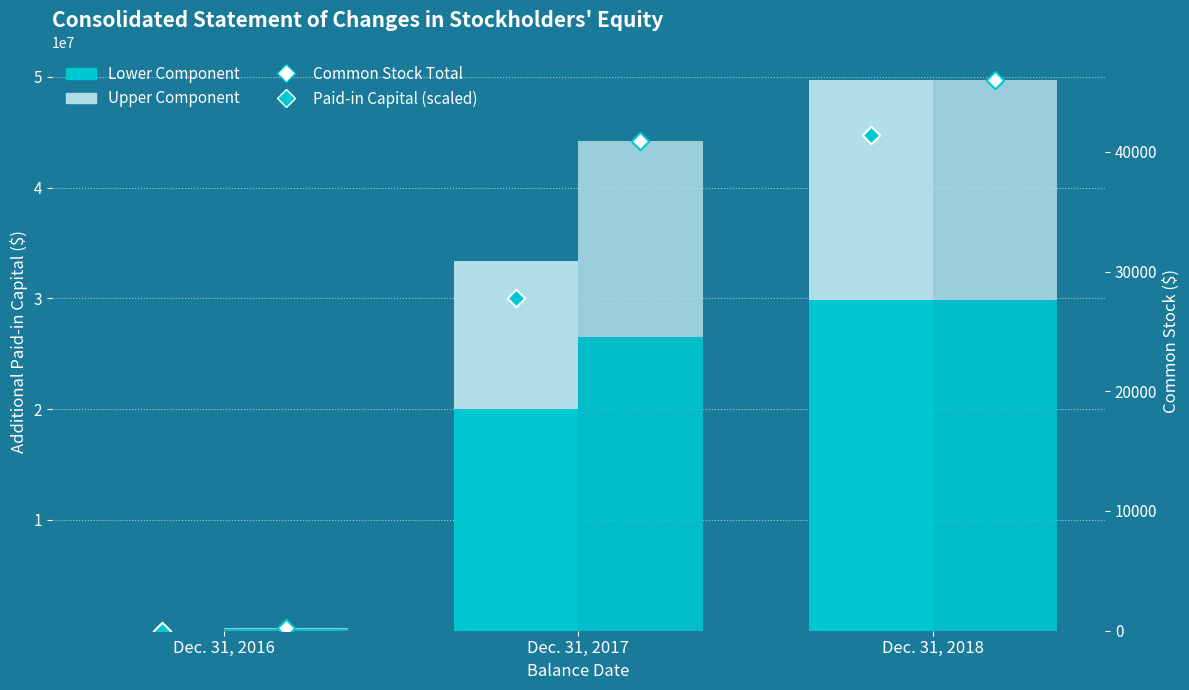

Which series reaches the minimum Y coordinate?

Paid-in Capital Scaled